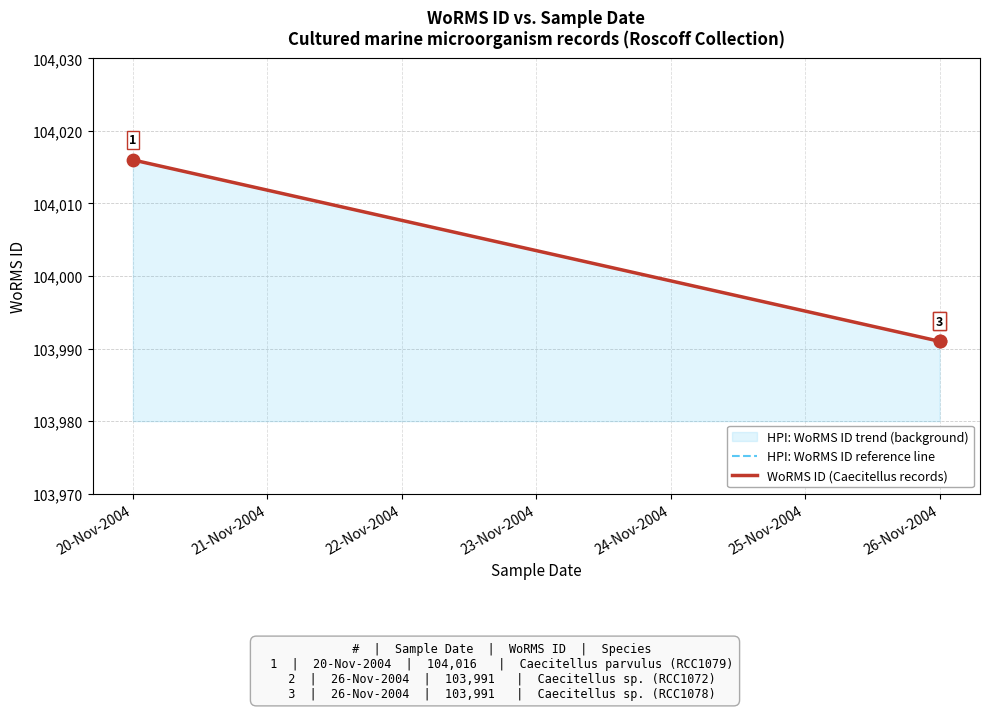

What is the total value across all series at 26-Nov-2004?

207982